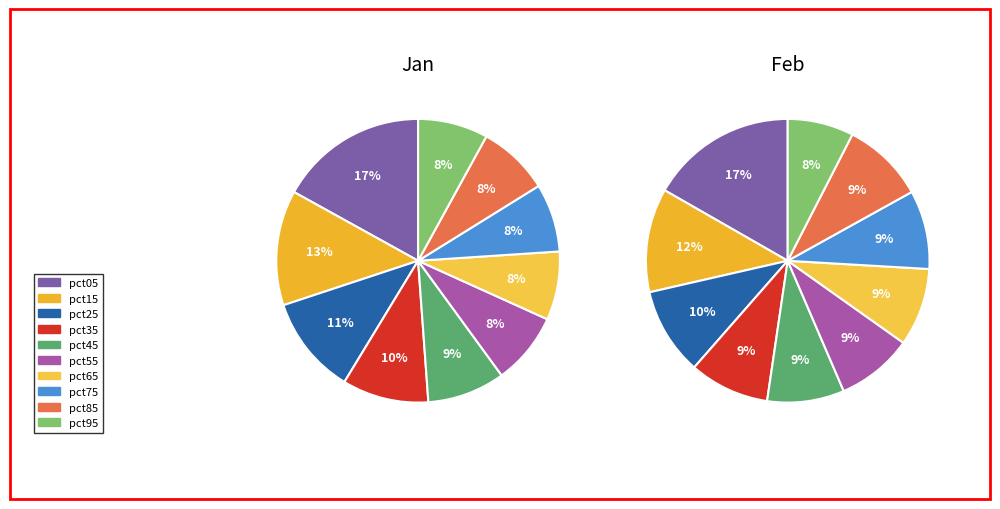

Do 3 and 5 together represent more than half of the pie?

No